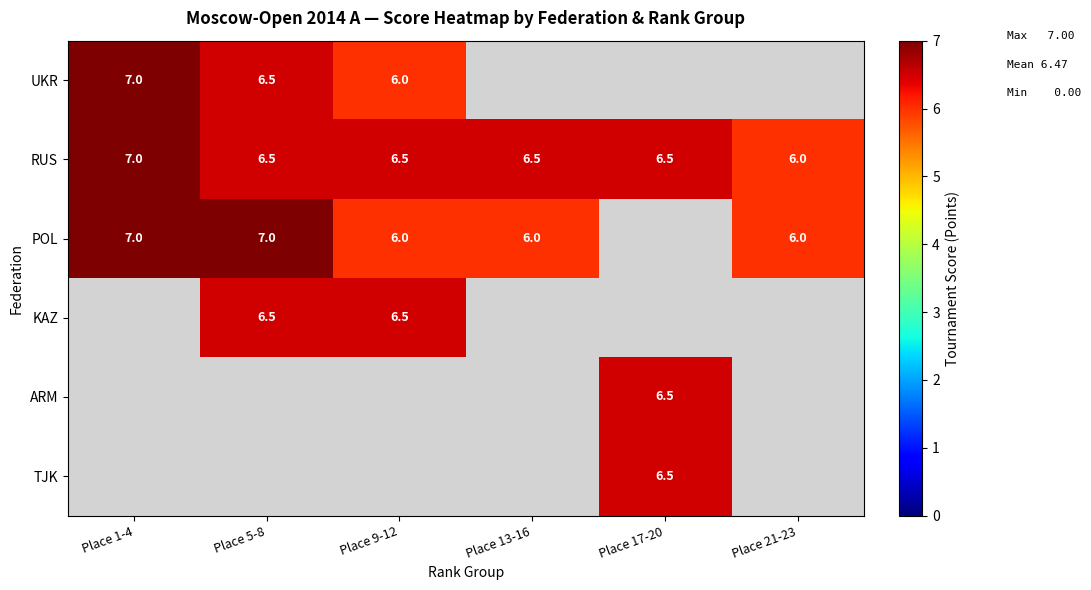

Is the value of POL at Place 5-8 greater than the value of TJK at Place 17-20?

Yes